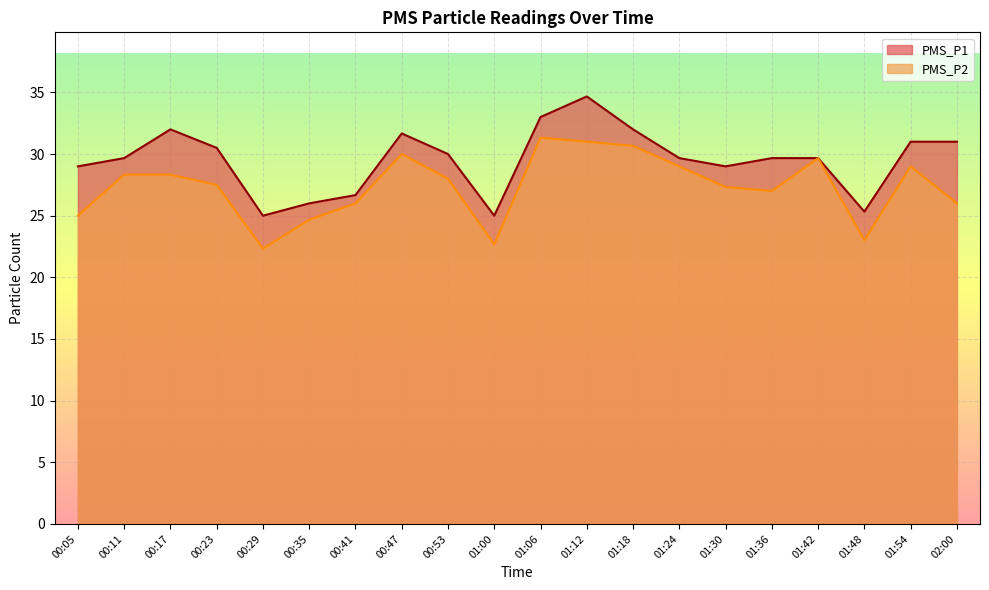

How many interior local valleys does the PMS_P2 series have?

4